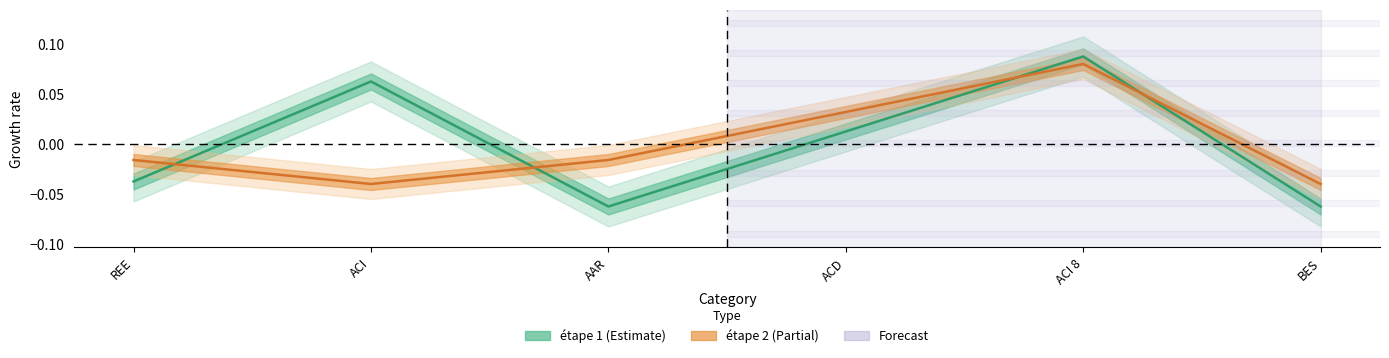

Where does the etape1_values series first go above 0?

ACI